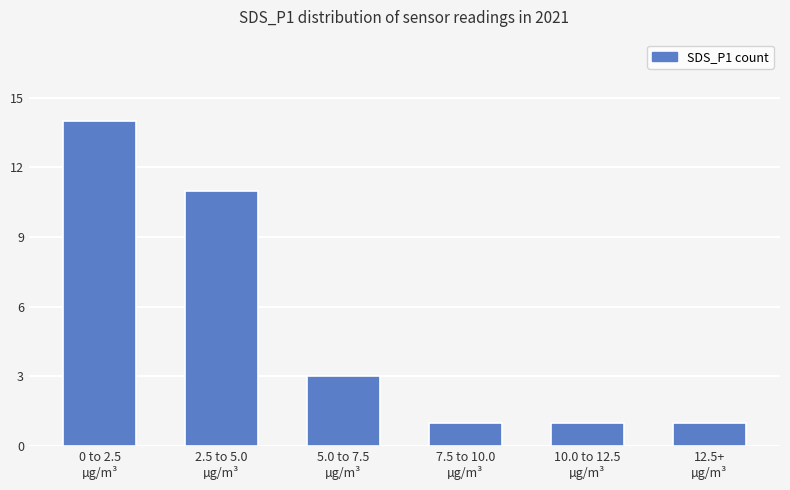

What is the value of the 6th bar from the left?

1